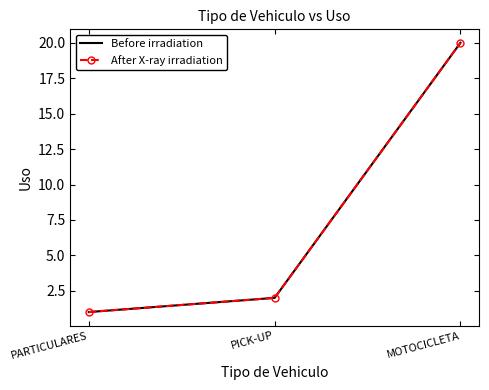

Where is After X-ray irradiation nearest to the value 10?

PICK-UP